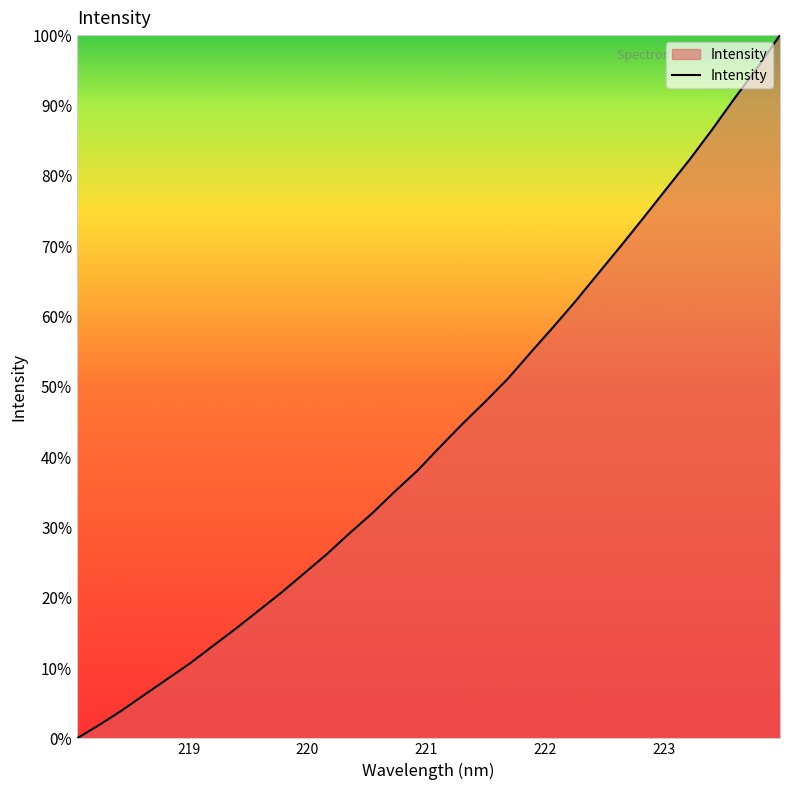

What is the maximum value shown in the chart?

100.0